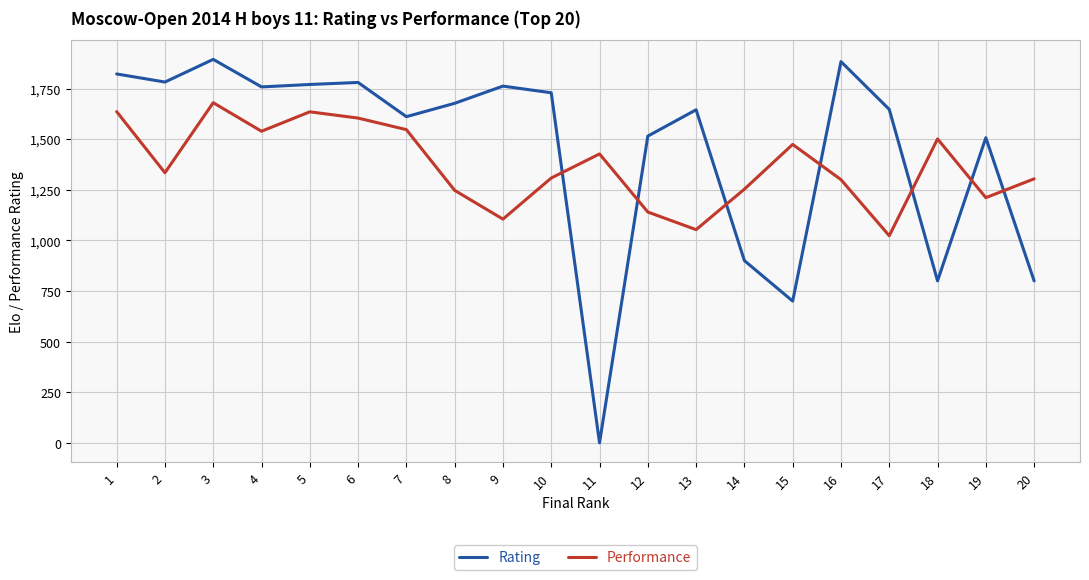

The Performance series shows 488 at 15. True or false?

False